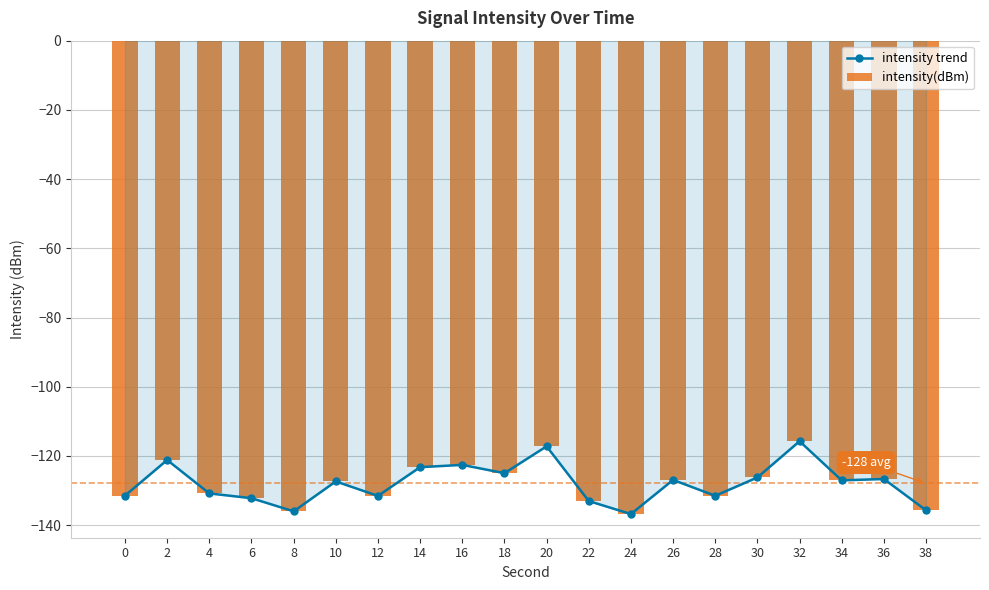

Where is intensity trend nearest to the value -126?

30